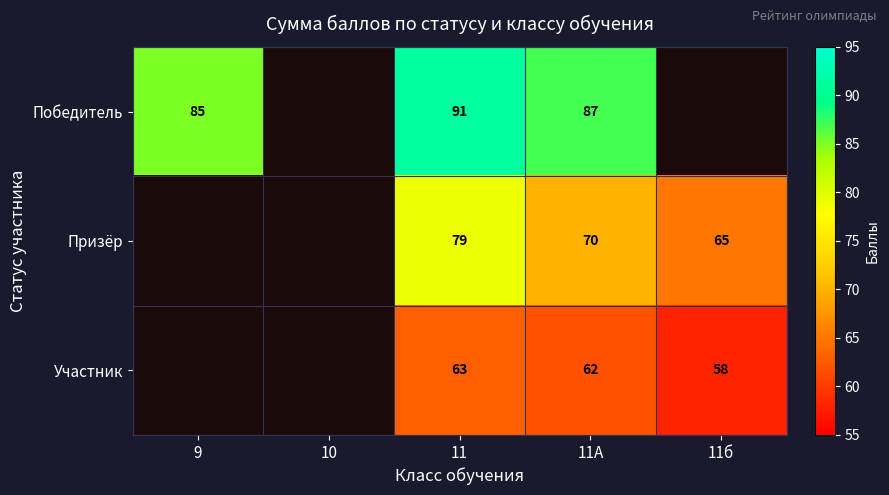

At which category is the sum across all series the highest?

11